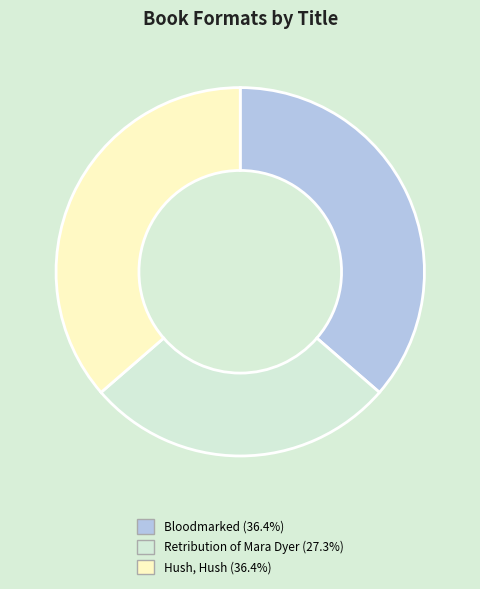

Is there a majority slice in this chart?

No